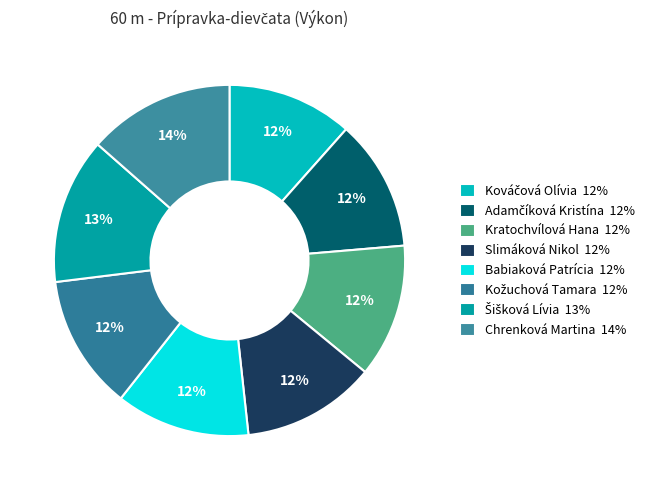

True or false: Chrenková Martina accounts for 14% of the total.

True